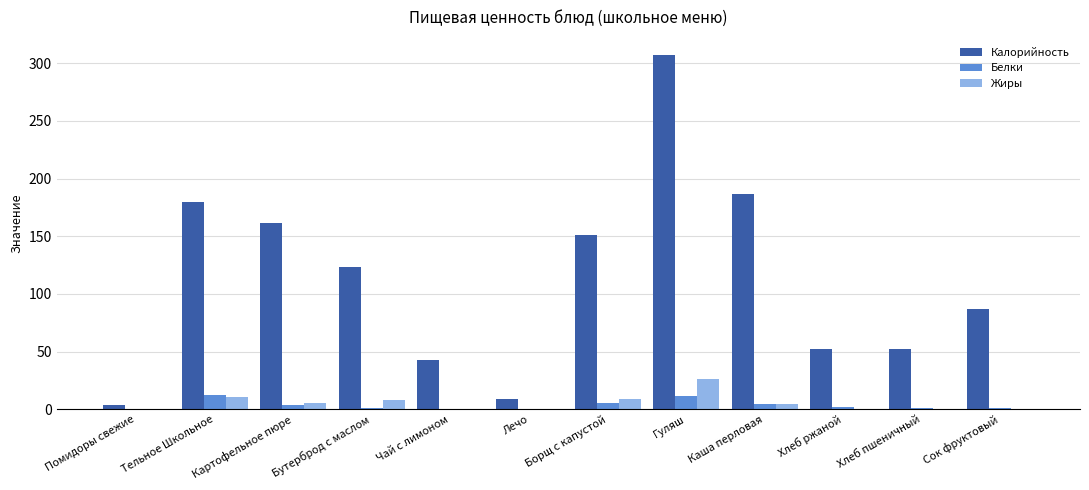

True or false: Калорийность has a value of 52.0 at Хлеб ржаной.

True